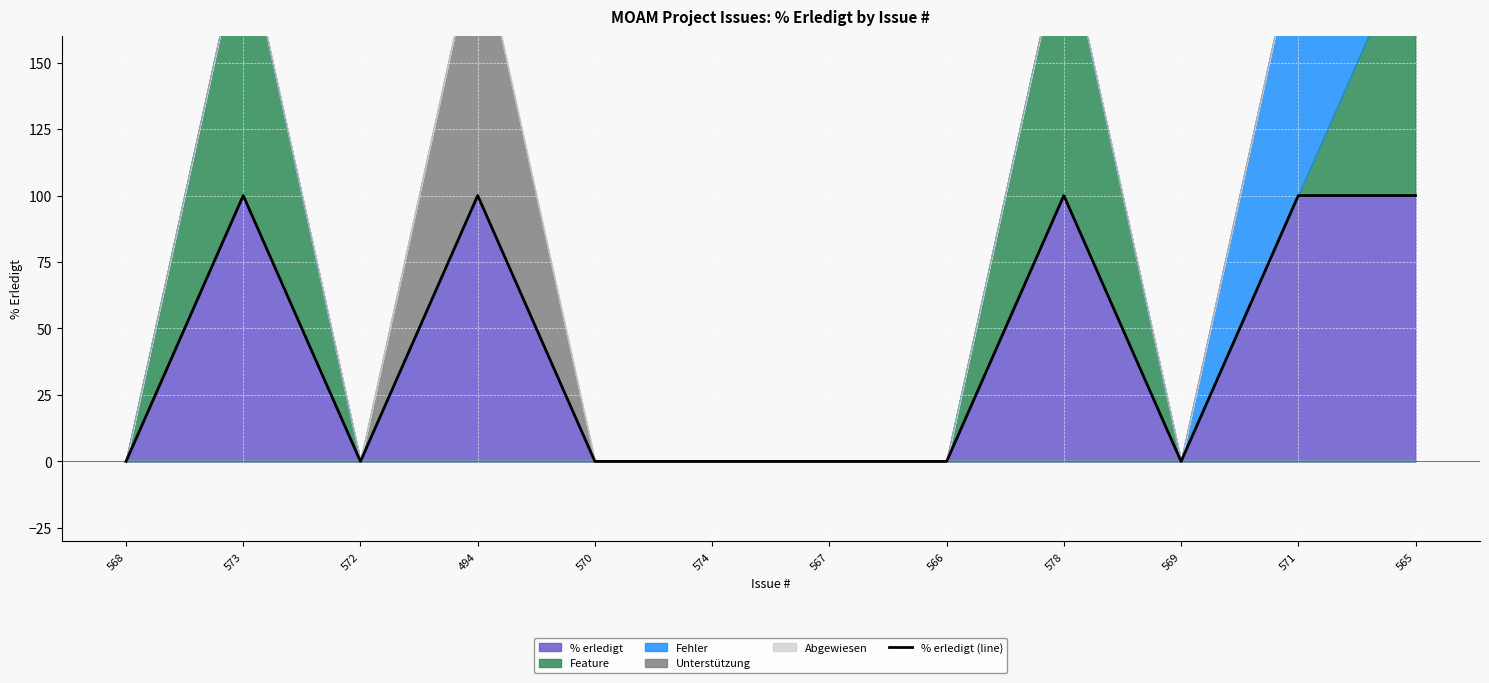

What position from the left is 565?

12